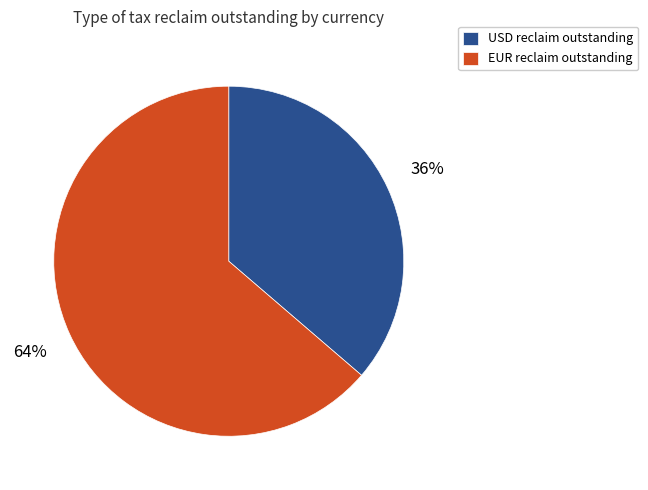

Is the sum of USD reclaim outstanding and EUR reclaim outstanding greater than half?

Yes